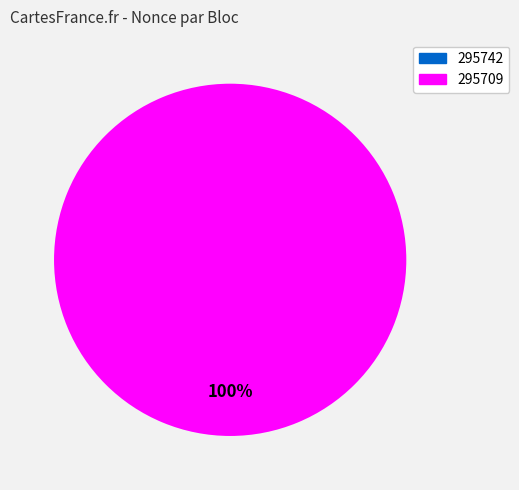

To the nearest percent, what portion does 295709 represent?

100%